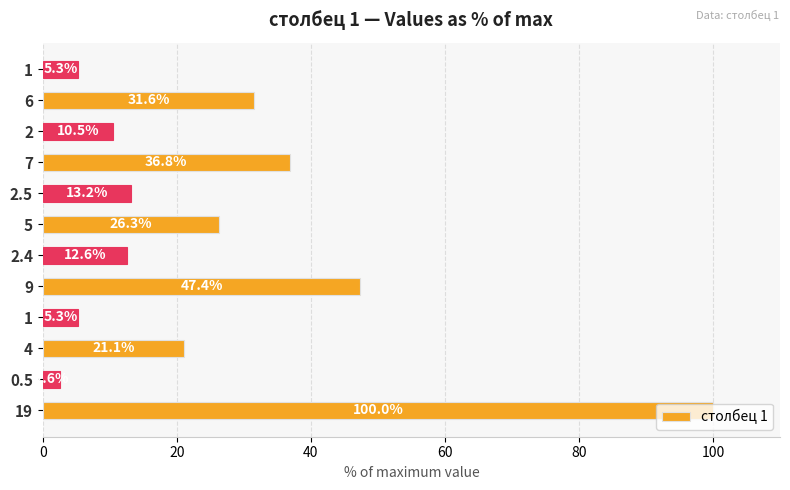

How many values exceed 21?

6